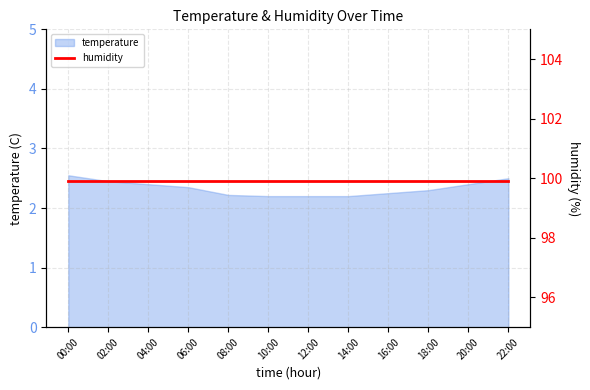

What is the label of the 7th point from the left?

12:00